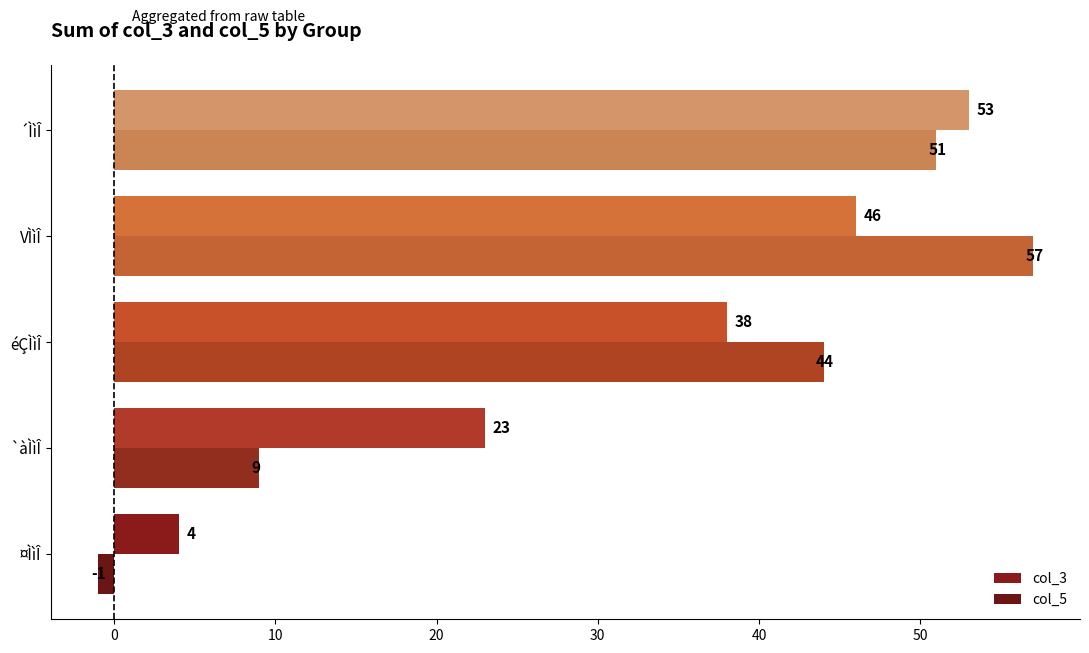

Reading right to left, list all the values displayed in this chart.

col_3: 53	46	38	23	4
col_5: 51	57	44	9	-1